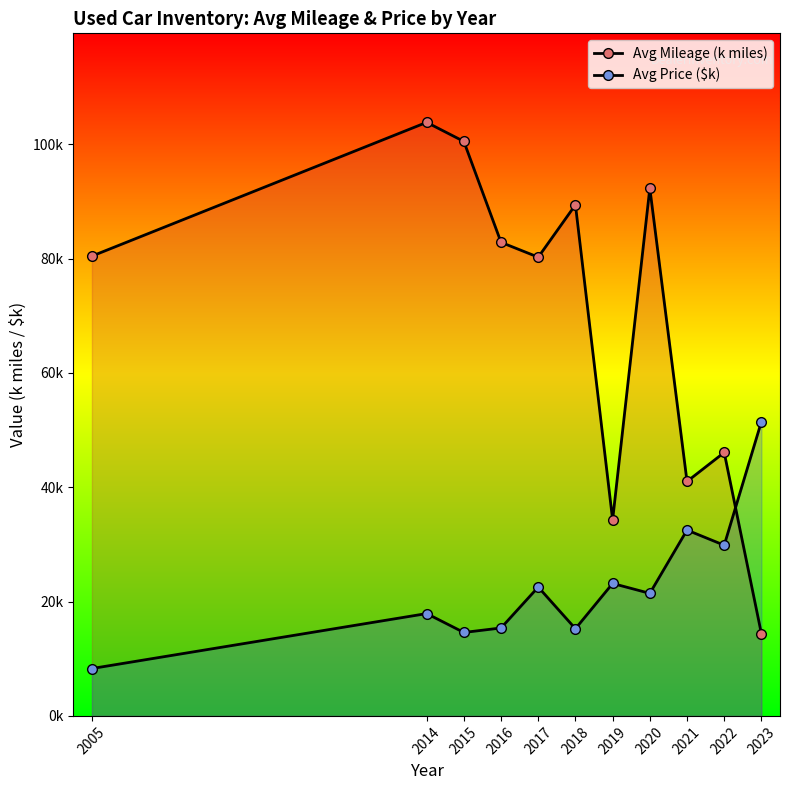

What is the approximate value of Avg Mileage (k miles) at 2005?

80.5